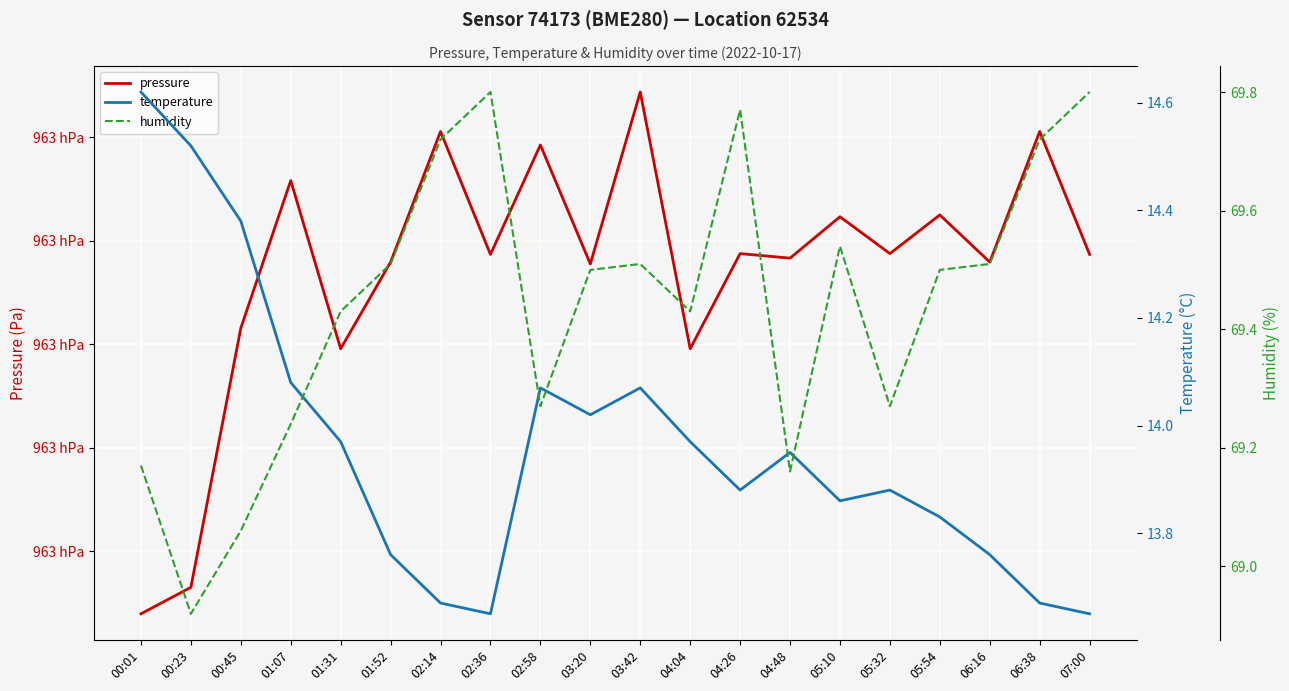

What position from the right is 03:42?

10